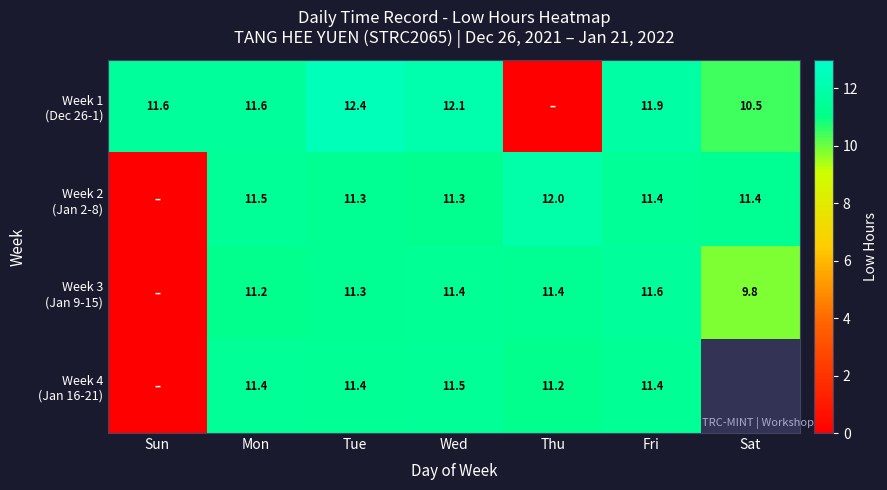

At which label does Week 3 (Jan 9-15) reach its minimum?

Sun